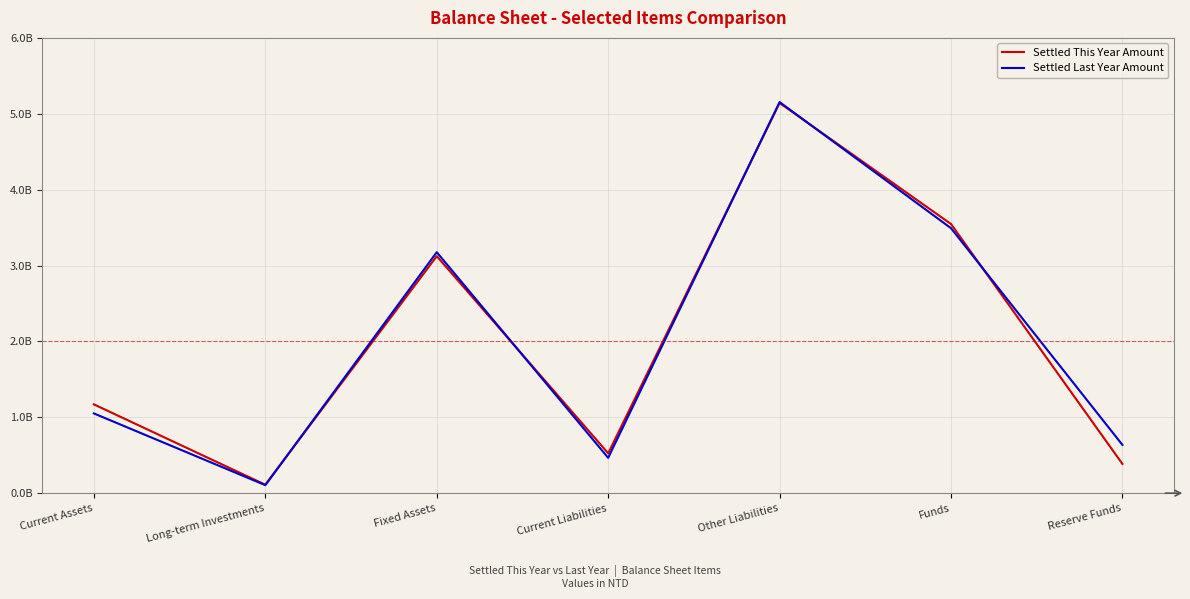

Does the chart have visible grid lines?

Yes